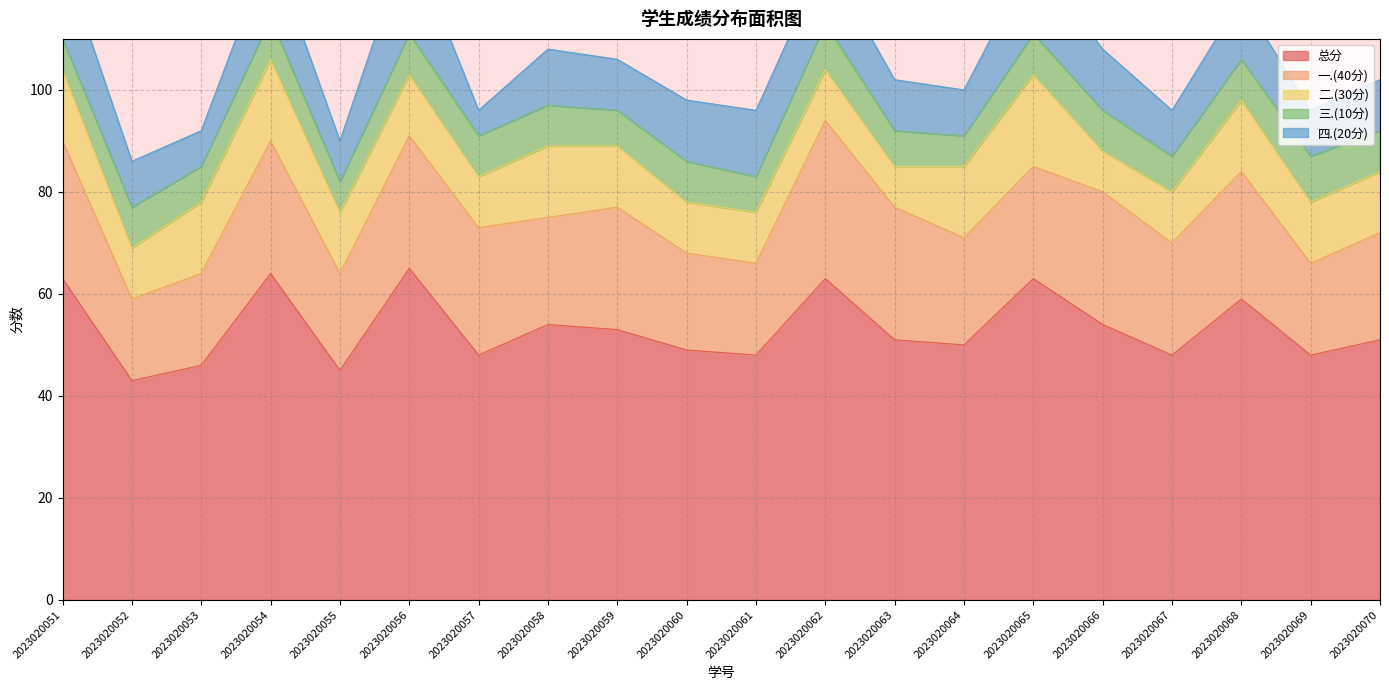

Which series changed the most between 2023020054 and 2023020057?

总分